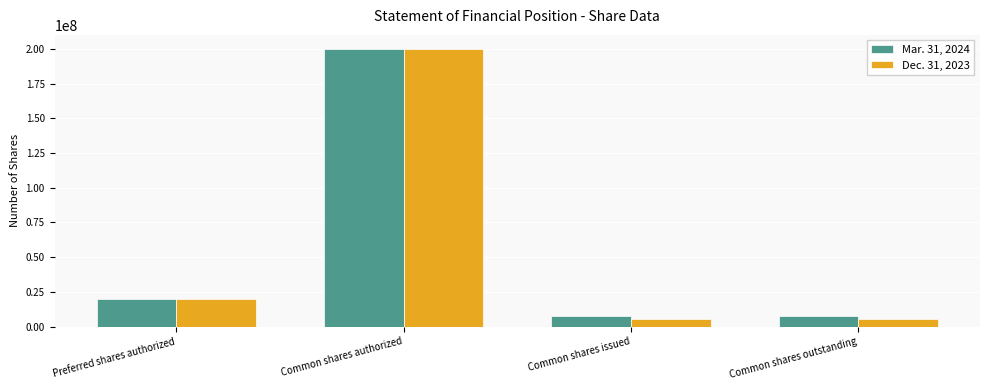

Which series has the widest spread of values?

Dec. 31, 2023